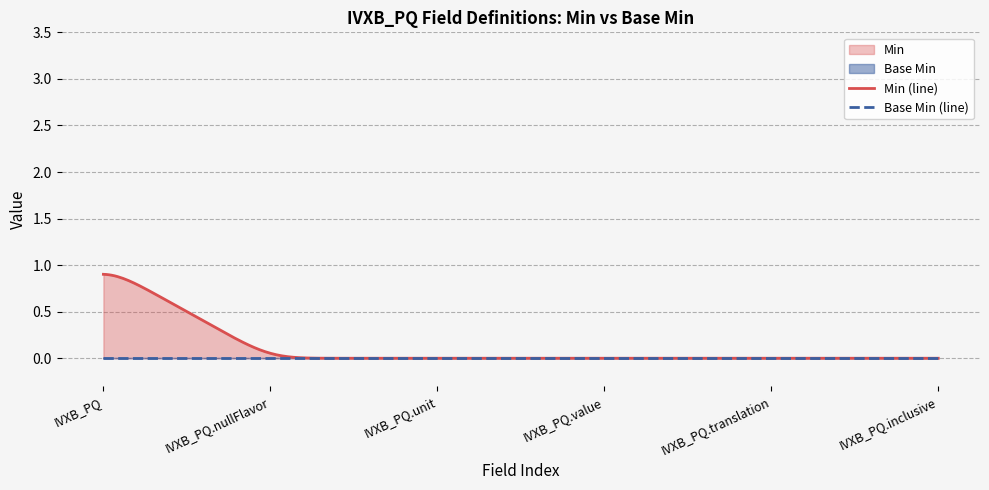

Where is Base Min nearest to the value 0?

IVXB_PQ